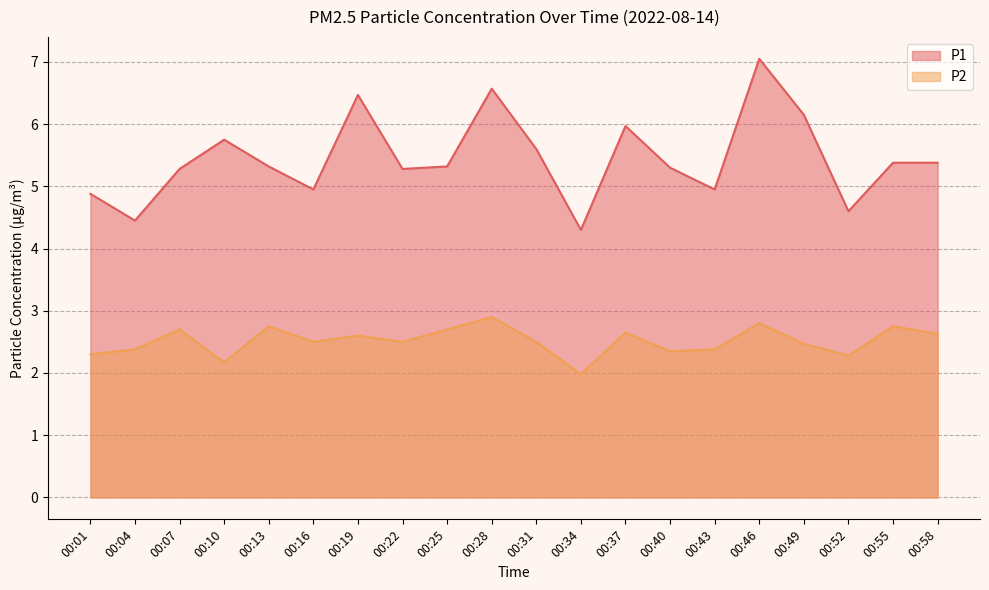

Which category has the highest value across all series?

00:46